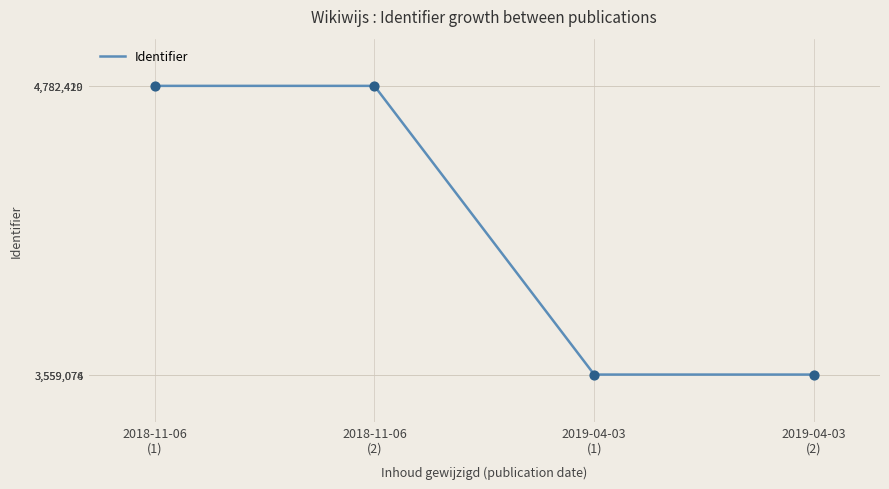

Between 2019-04-03
(1) and 2018-11-06
(2), which is larger?

2018-11-06
(2)